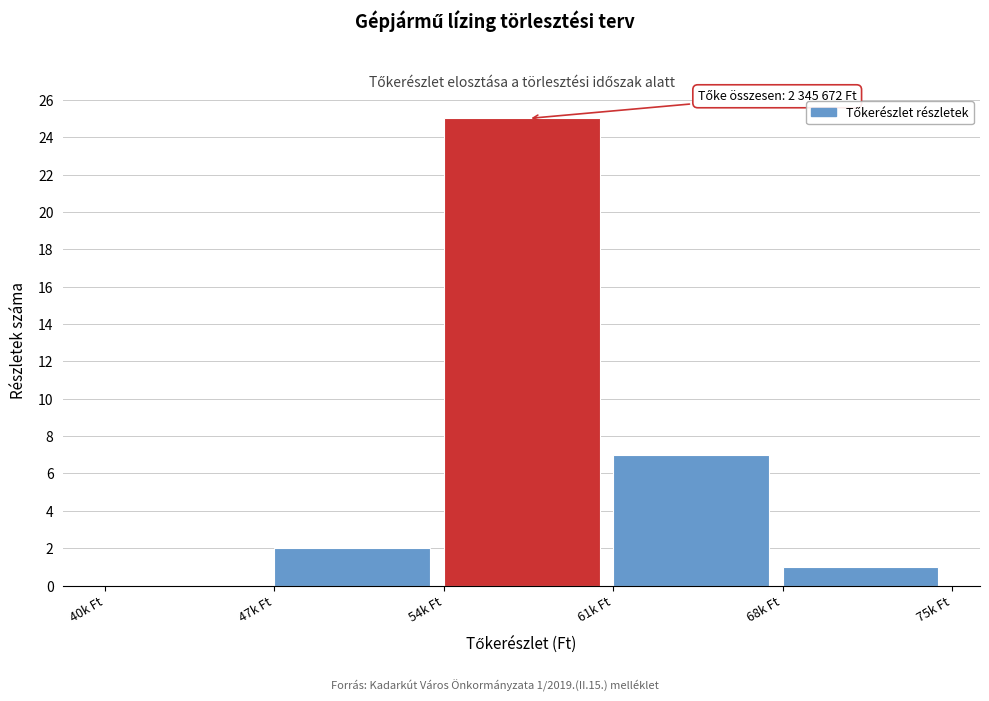

Reading left to right, list all the values displayed in this chart.

40k Ft=0	47k Ft=2	54k Ft=25	61k Ft=7	68k Ft=1